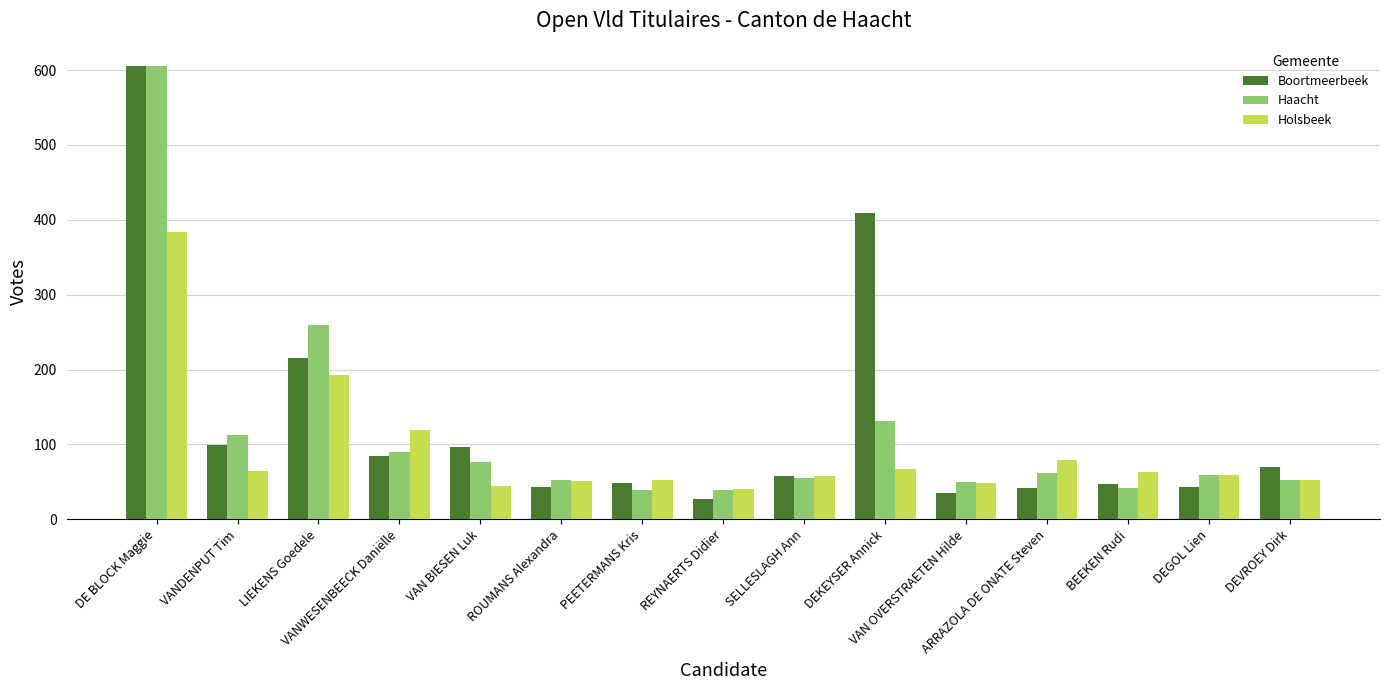

What is the greatest value displayed?

605